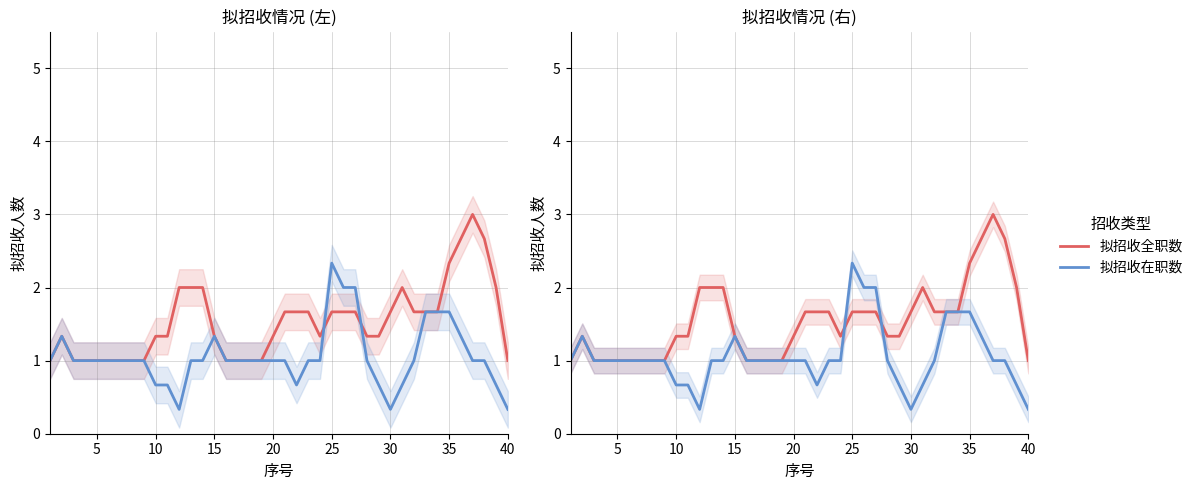

How many lines are shown in the chart?

2